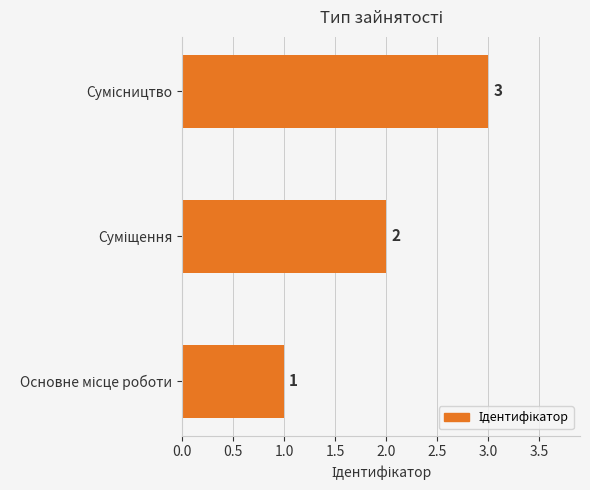

What is the greatest value displayed?

3